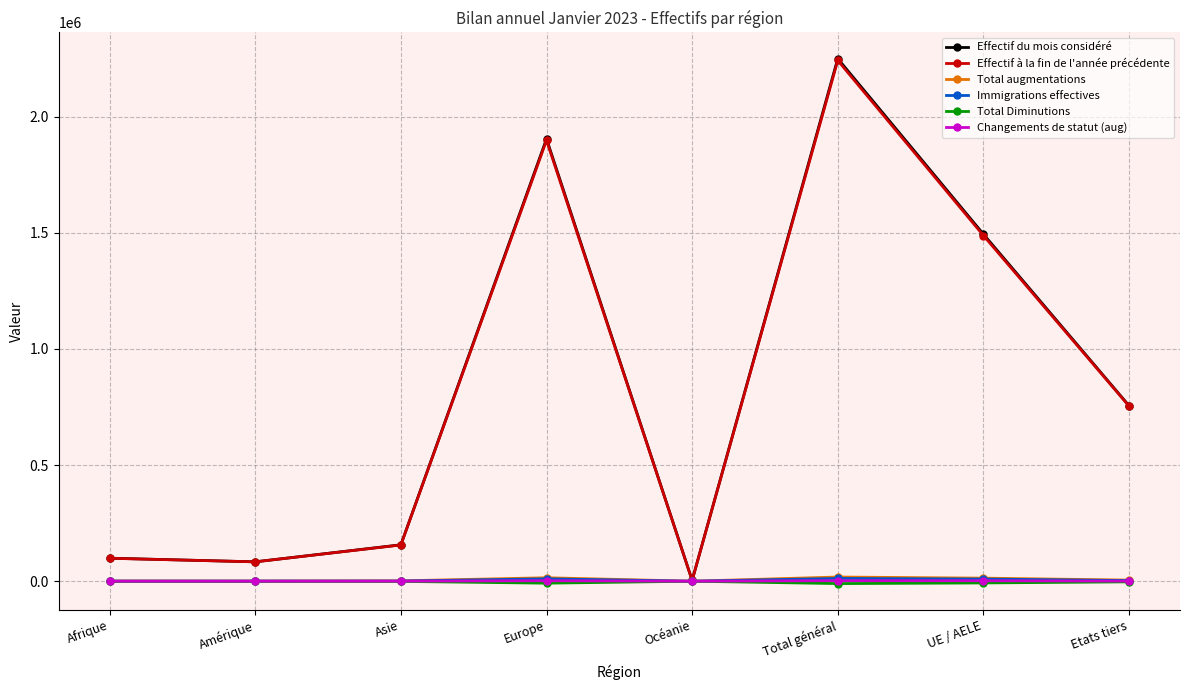

True or false: Total augmentations has more than 0 interior local peaks.

True